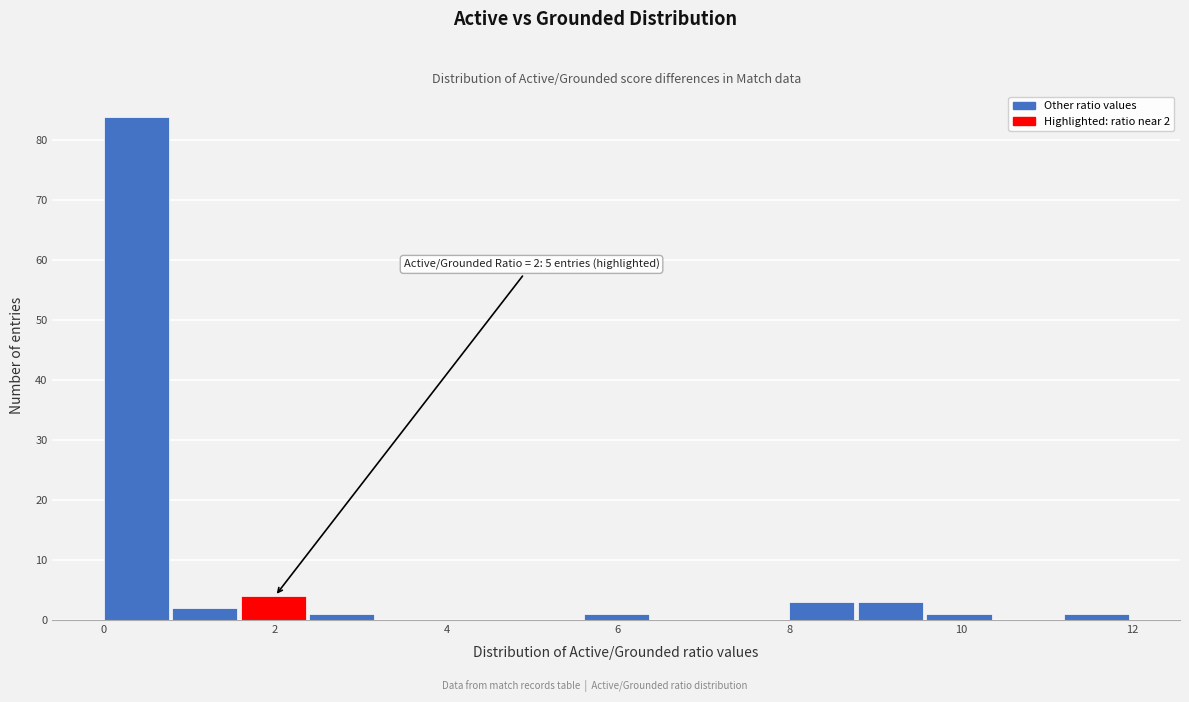

Which range on the x-axis has the tallest bar?

0.0 to 0.8